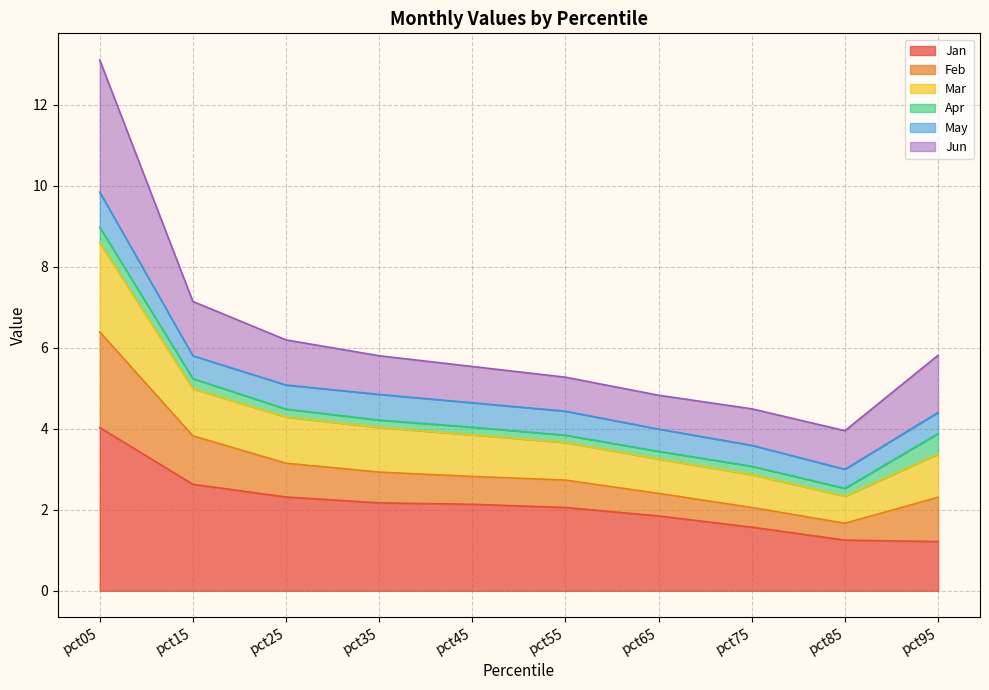

What is the difference between the highest and lowest values at pct15?

4.5